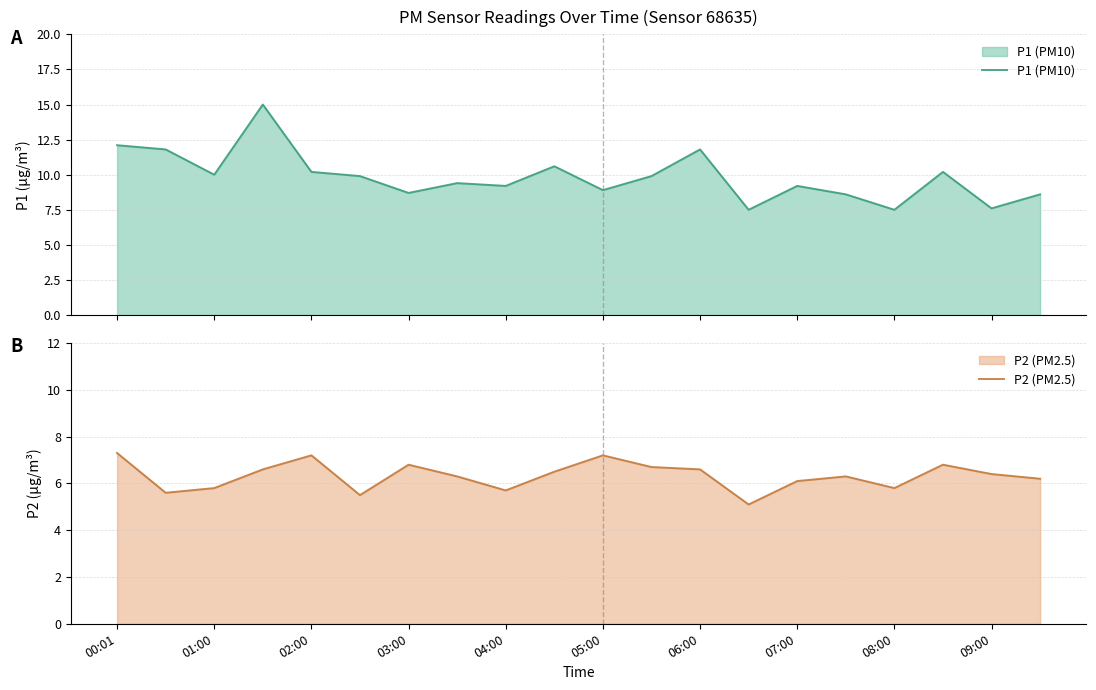

What is the average value of the P1 (PM10) series?

9.8